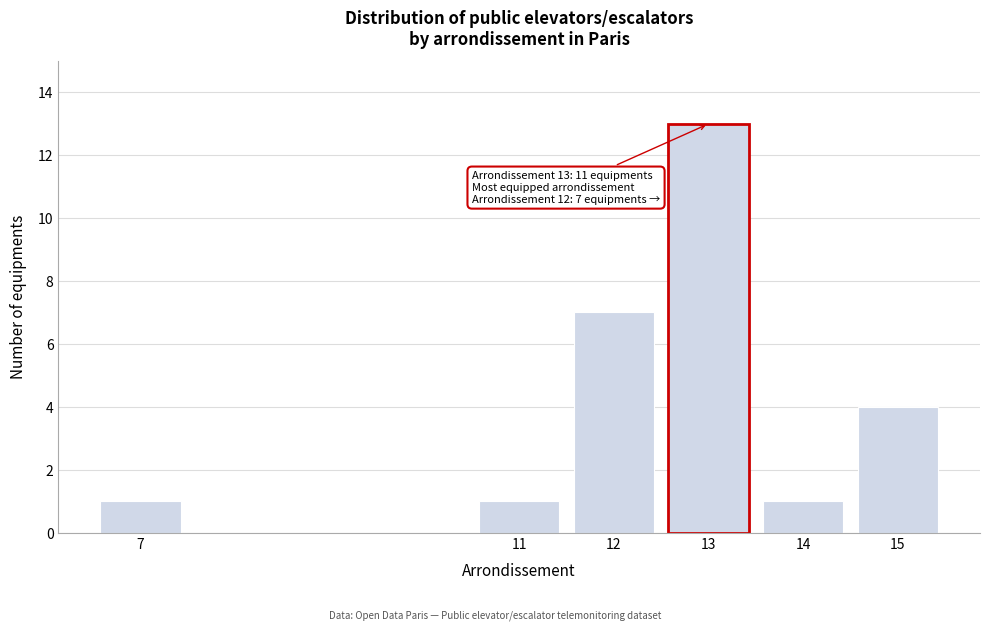

Reading left to right, transcribe all the data shown in this chart.

1	1	7	13	1	4